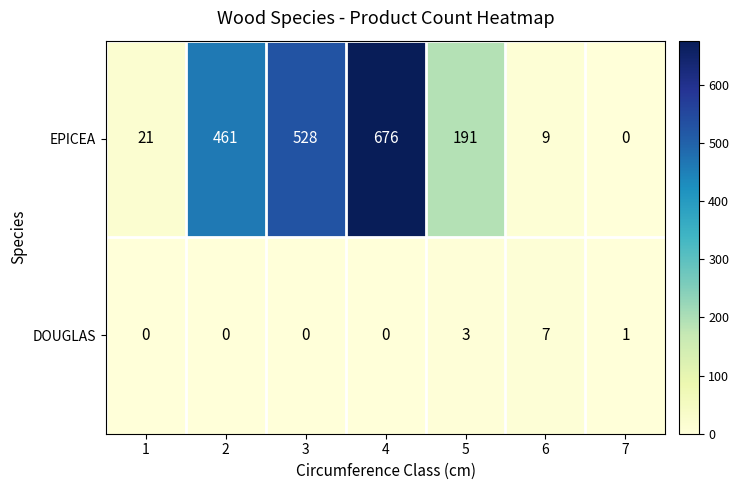

What is the sum of all DOUGLAS values?

11